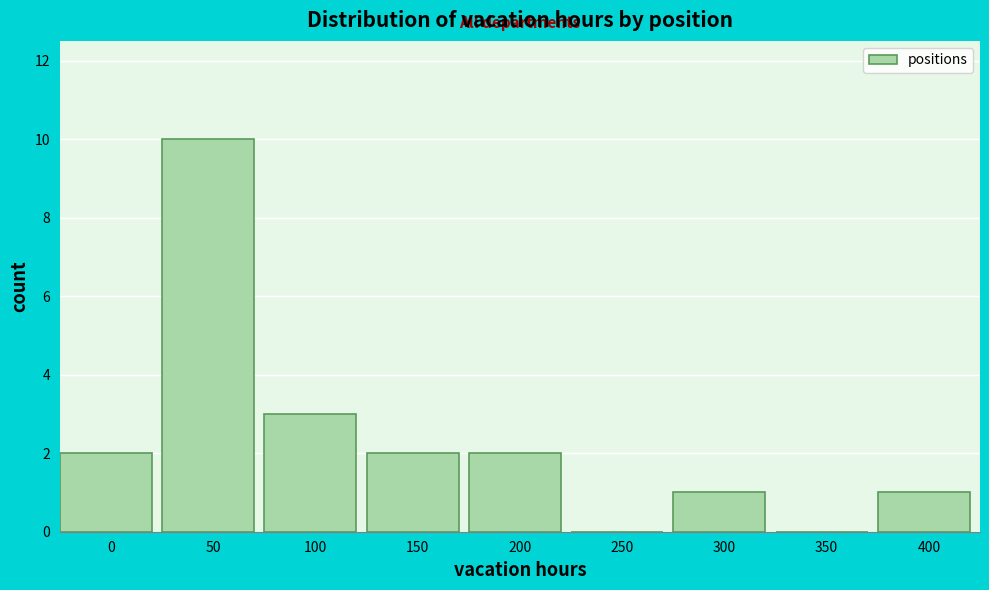

Reading left to right, what are all the values shown in this chart?

0=2	50=10	100=3	150=2	200=2	250=0	300=1	350=0	400=1